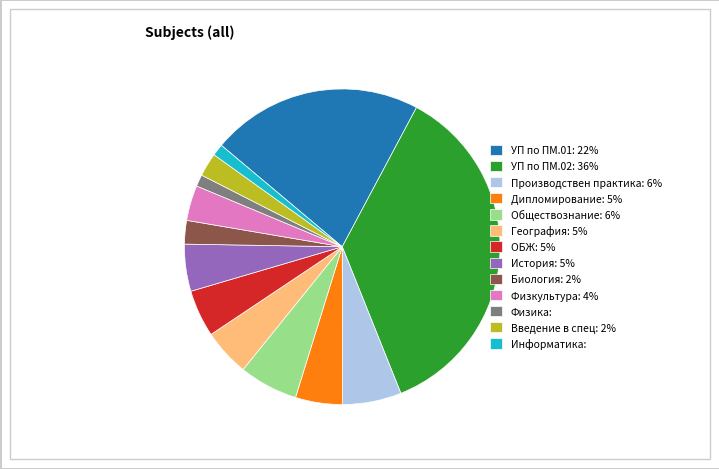

Is there a majority slice in this chart?

No